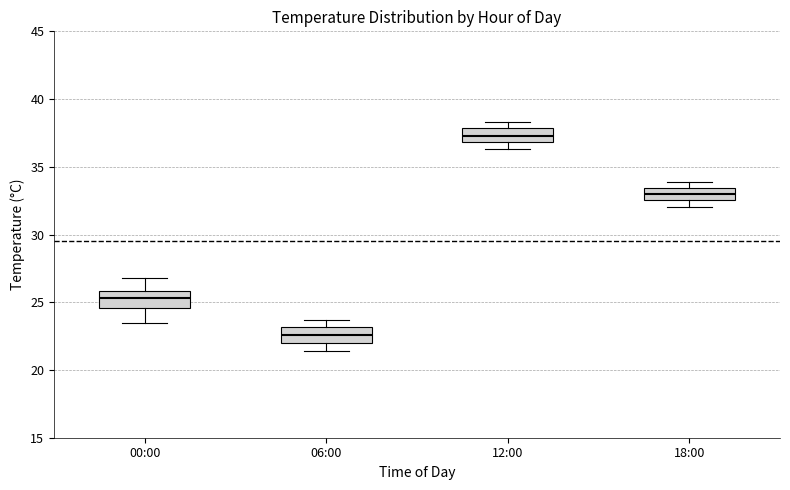

Which box has the highest median line?

12:00